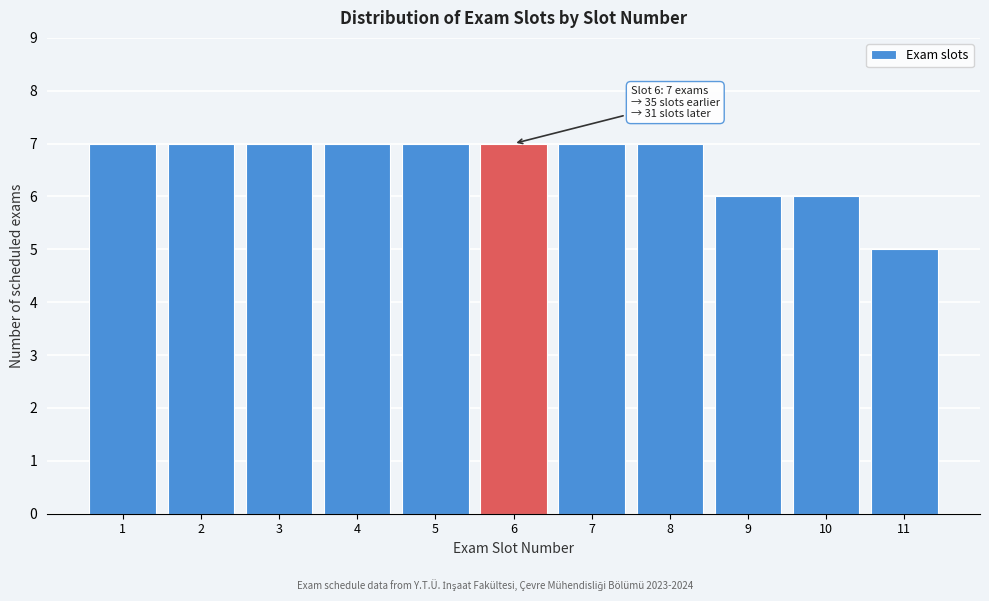

Reading right to left, transcribe all the data shown in this chart.

11=5	10=6	9=6	8=7	7=7	6=7	5=7	4=7	3=7	2=7	1=7